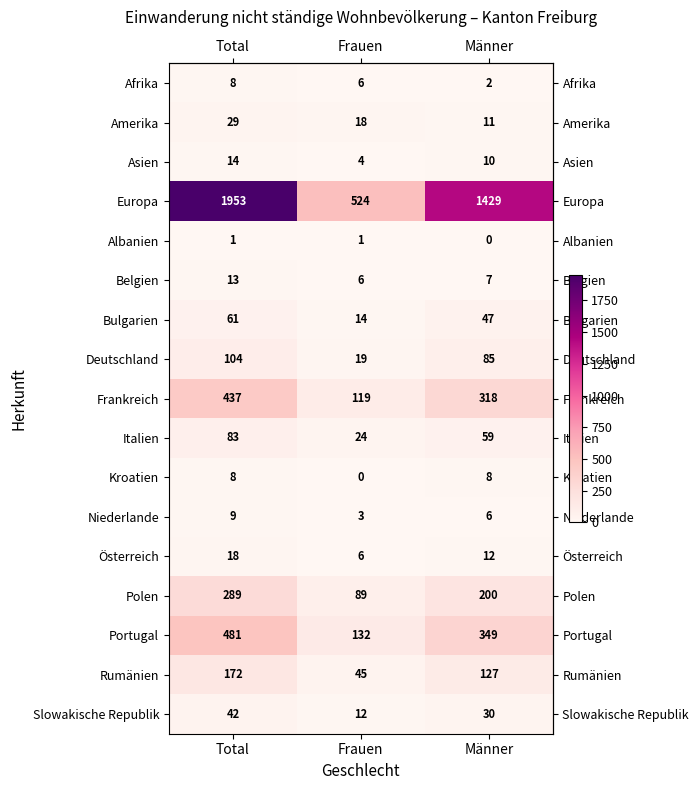

True or false: Niederlande has a value of 9 at Total.

True